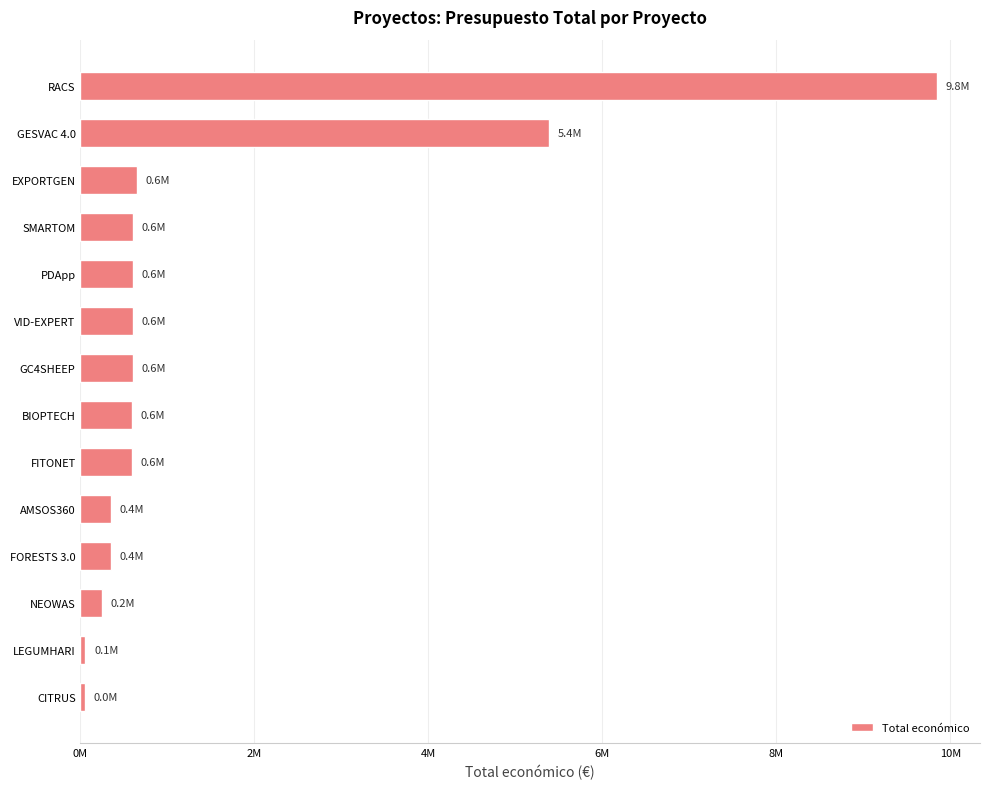

What is the sum of all values?

20530463